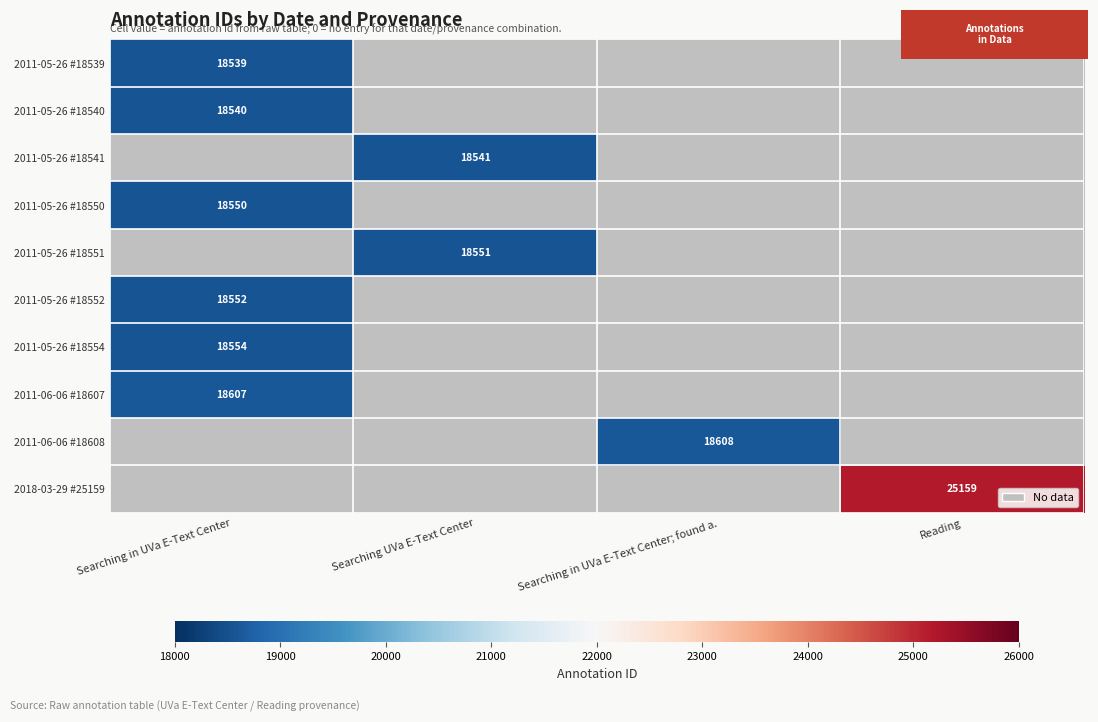

Which has a higher value, Reading or Searching UVa E-Text Center?

Reading